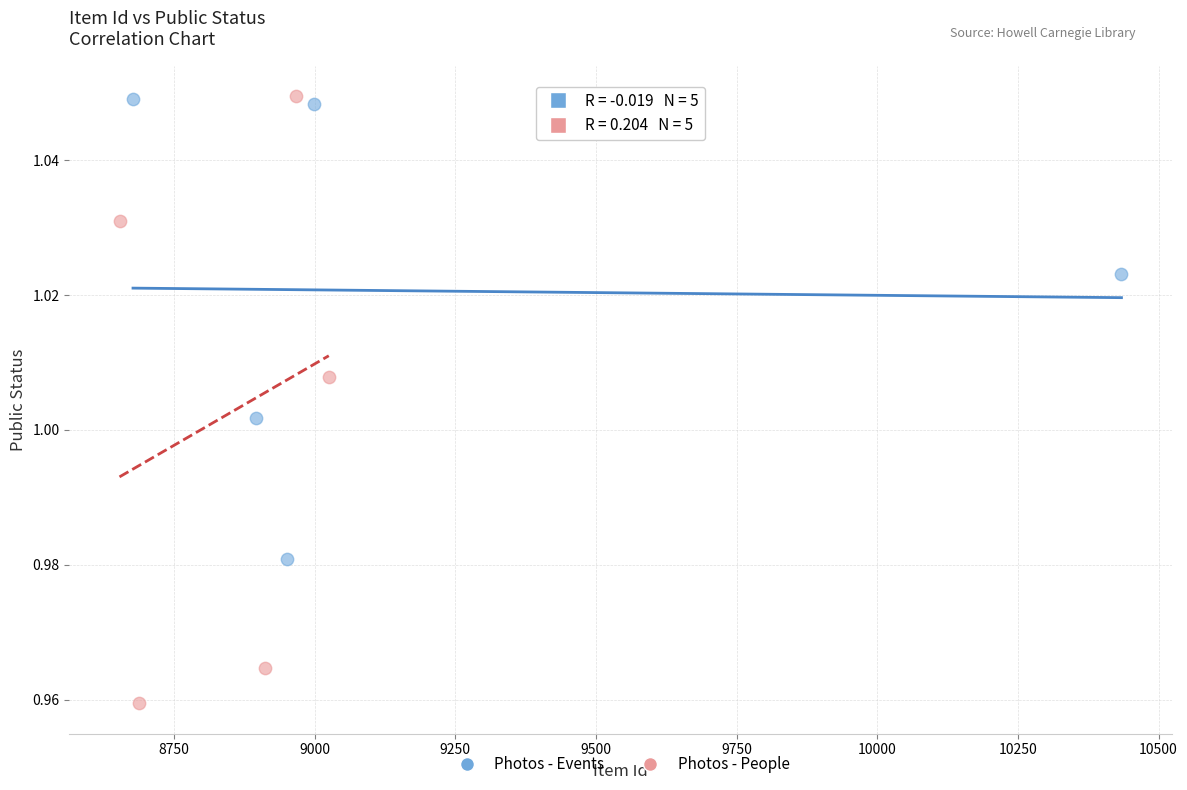

What are all the series names shown in the legend?

Photos - Events, Photos - People